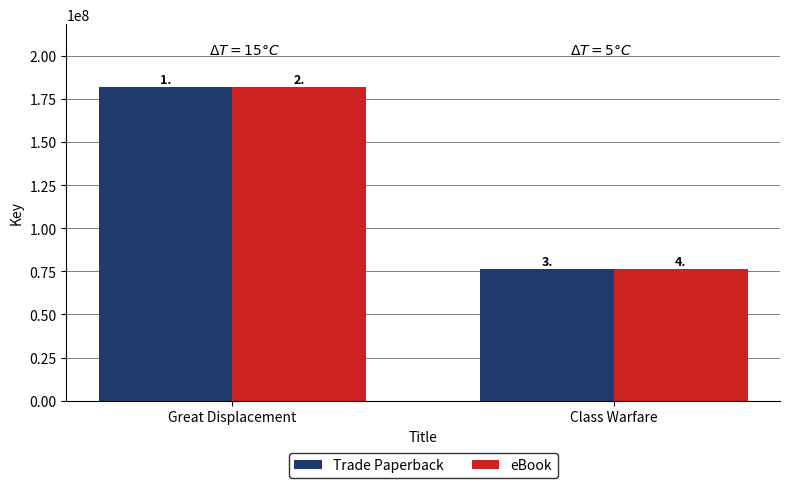

Which series has the largest total across all categories?

Trade Paperback